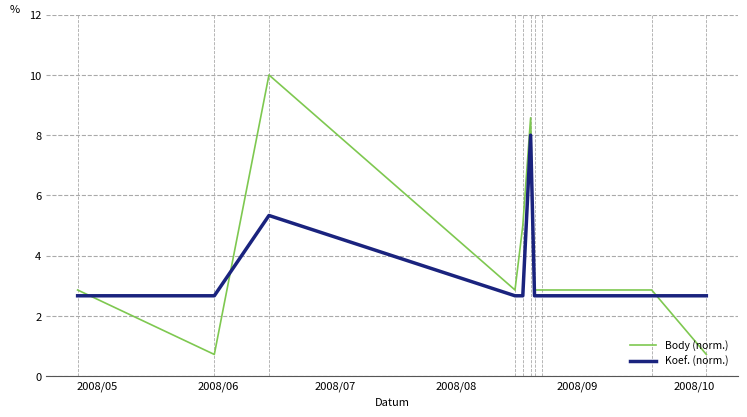

True or false: Koef. (norm.) and Body (norm.) cross at least once.

True